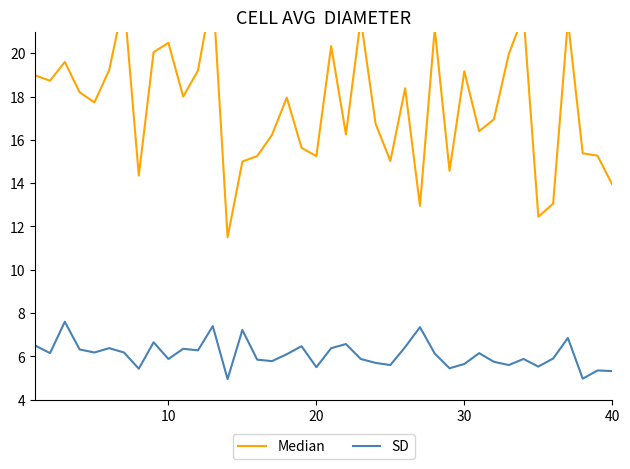

How many data points does each series have?

40